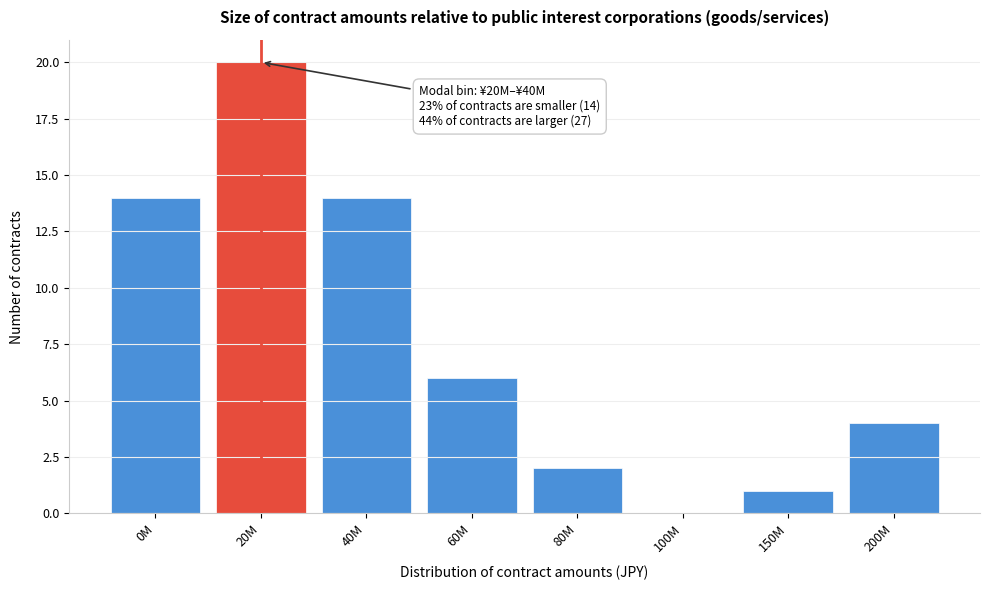

Reading right to left, what are all the values shown in this chart?

200M=4	150M=1	100M=0	80M=2	60M=6	40M=14	20M=20	0M=14